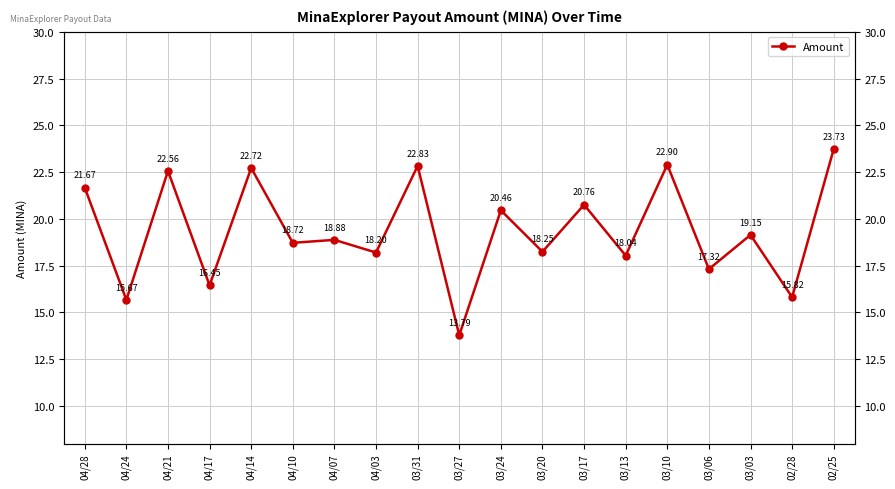

How many data points are less than 18?

5